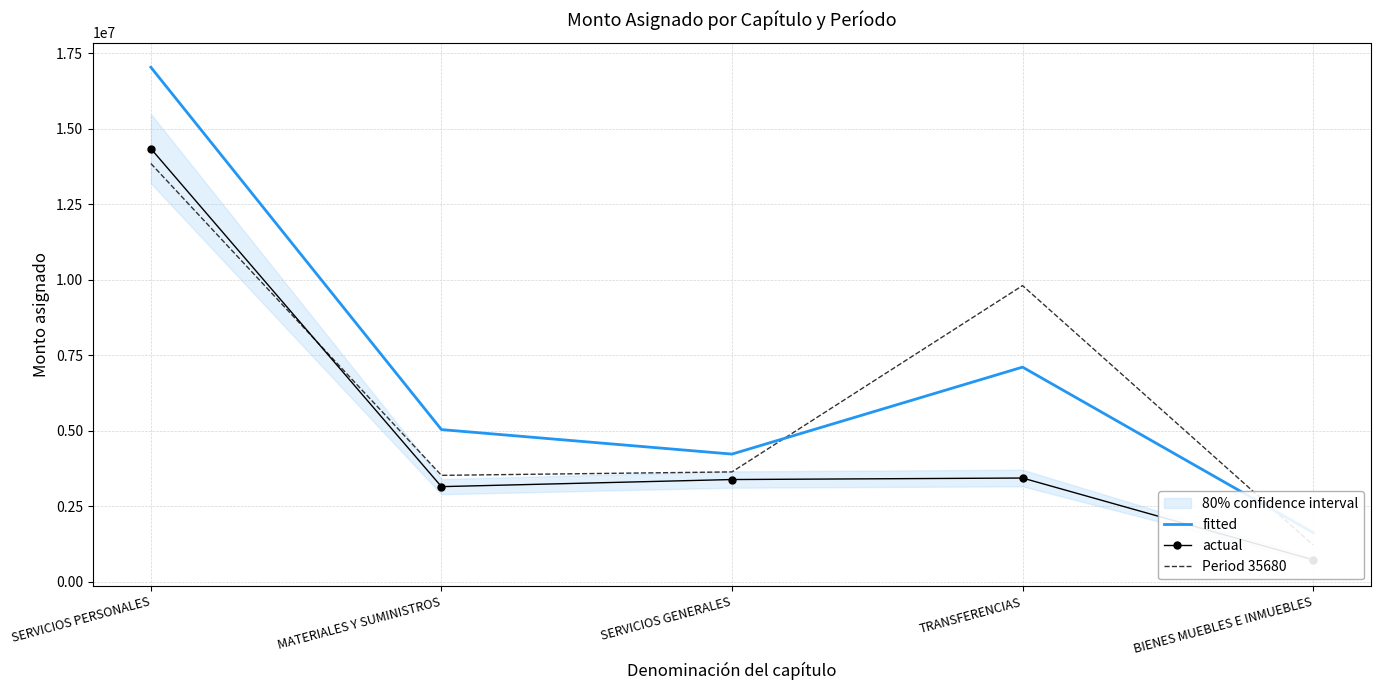

In Period 35680, how many points are higher than both neighbors (excluding endpoints)?

1